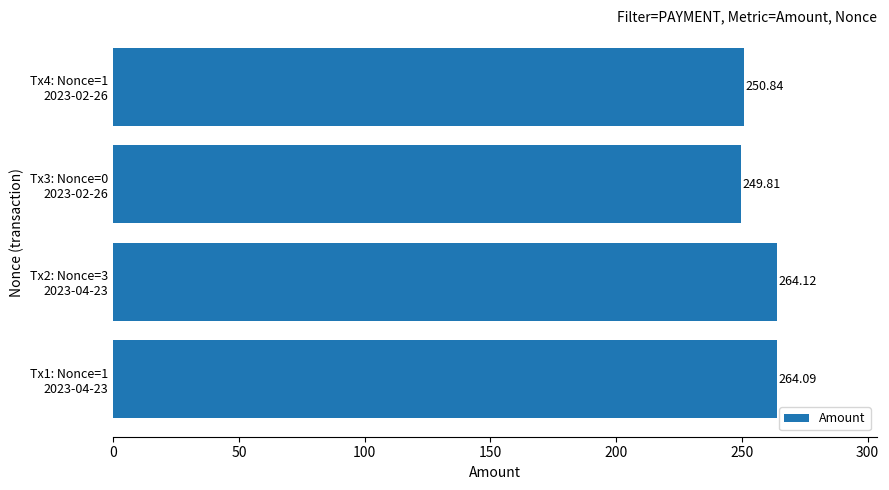

What is the difference between the maximum and minimum values?

14.3